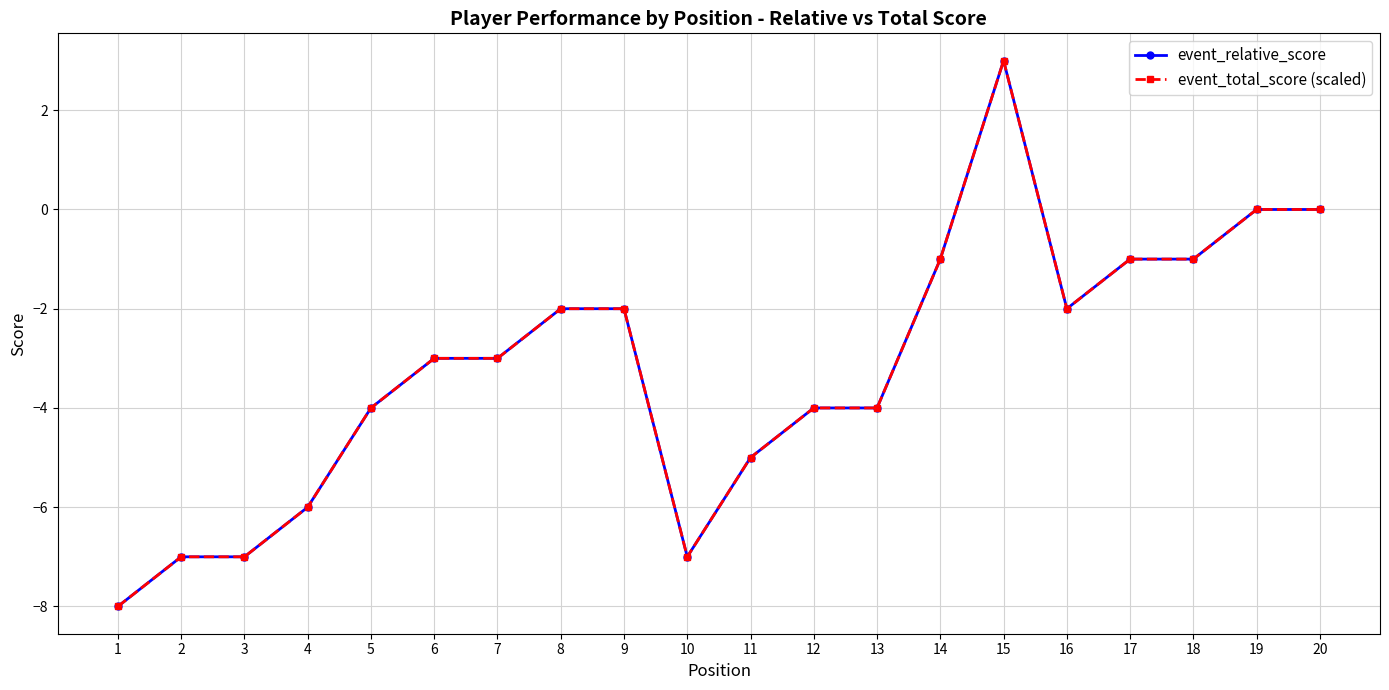

Rank the categories by event_relative_score value from lowest to highest.

1, 2, 3, 10, 4, 11, 5, 12, 13, 6, 7, 8, 9, 16, 14, 17, 18, 19, 20, 15